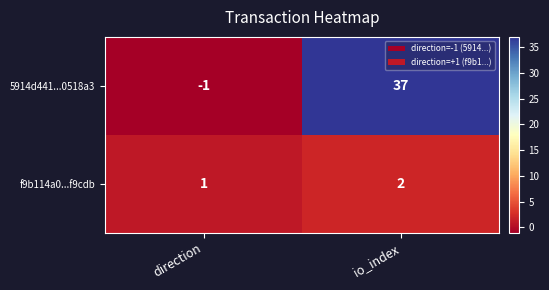

Which label corresponds to the largest value in the chart?

io_index